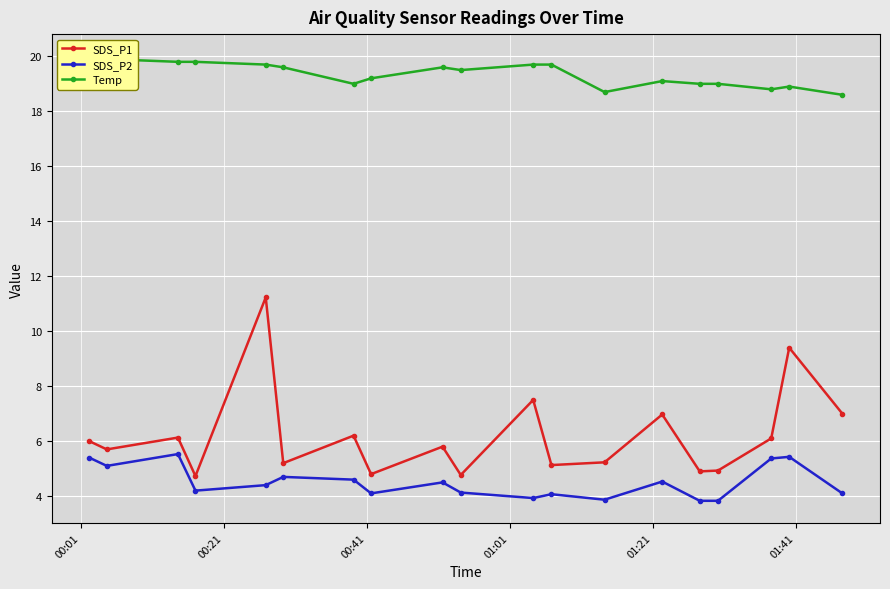

True or false: SDS_P1 and SDS_P2 cross at least once.

False